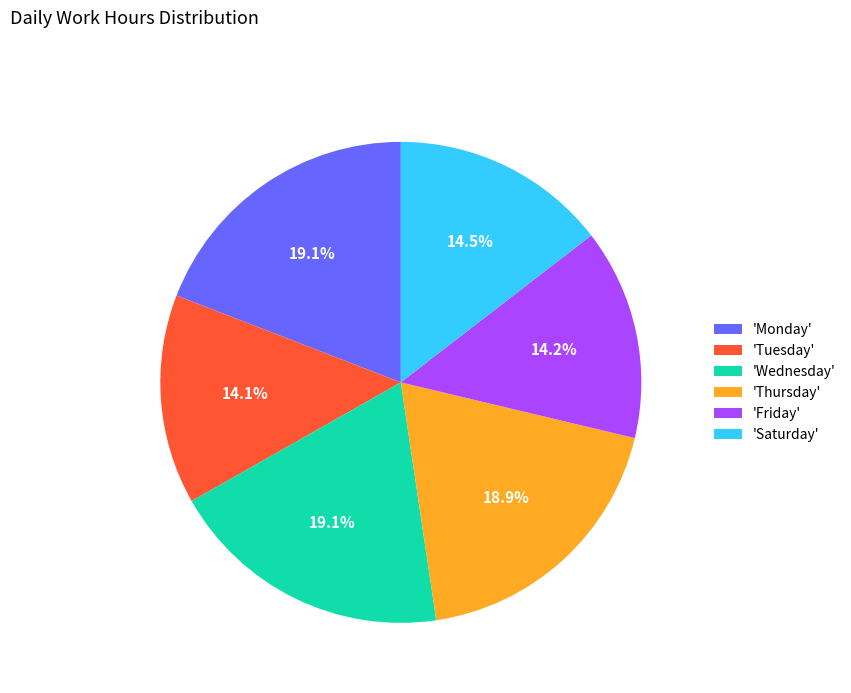

Between 'Saturday' and 'Thursday', which is larger?

'Thursday'